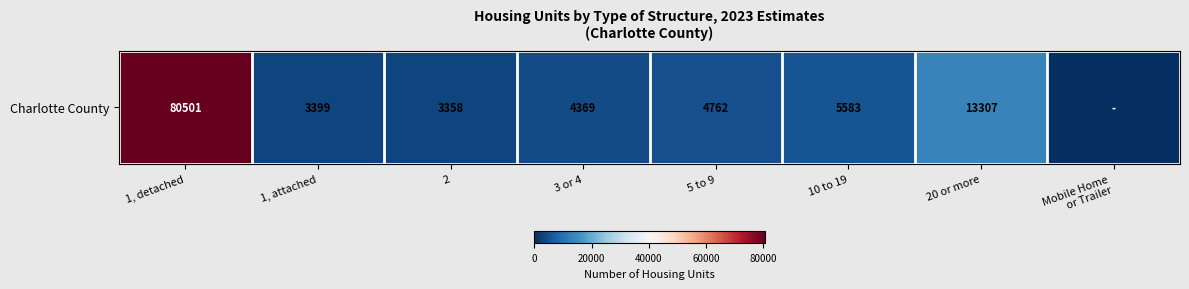

What is the sum of the values at 5 to 9 and 1, detached?

85263